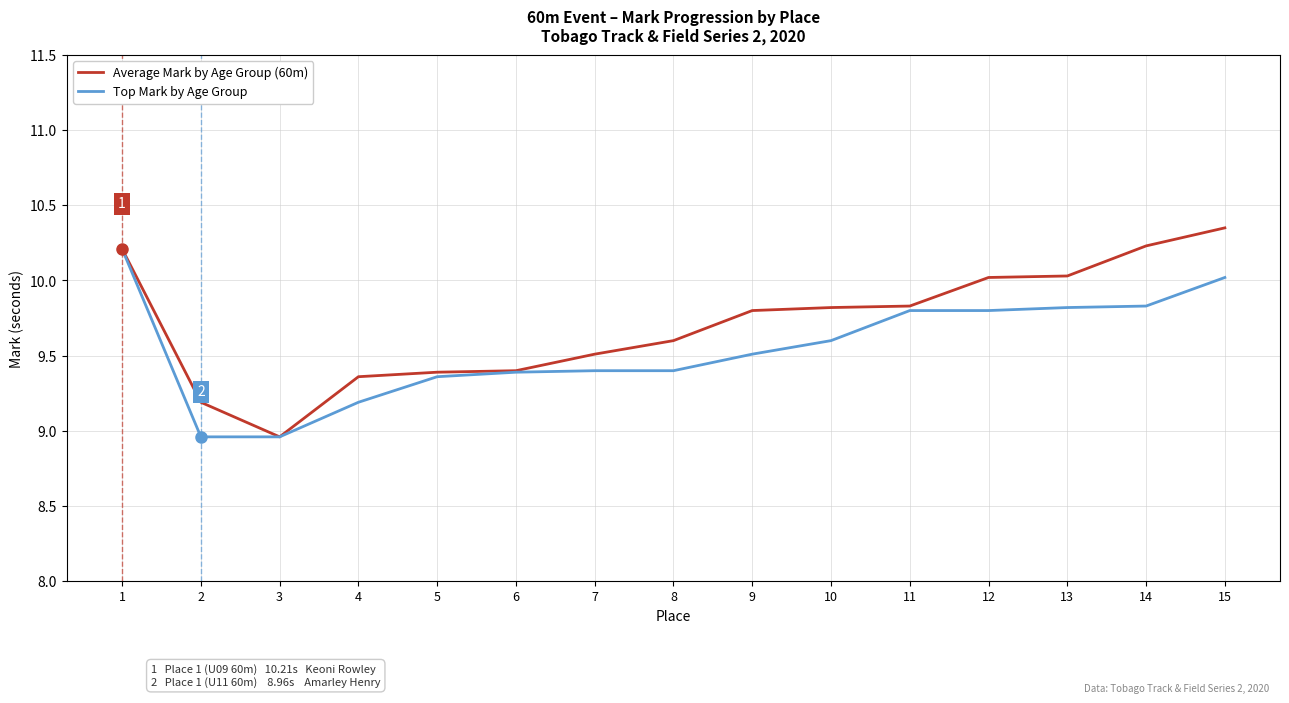

Count the number of data series in this chart.

2